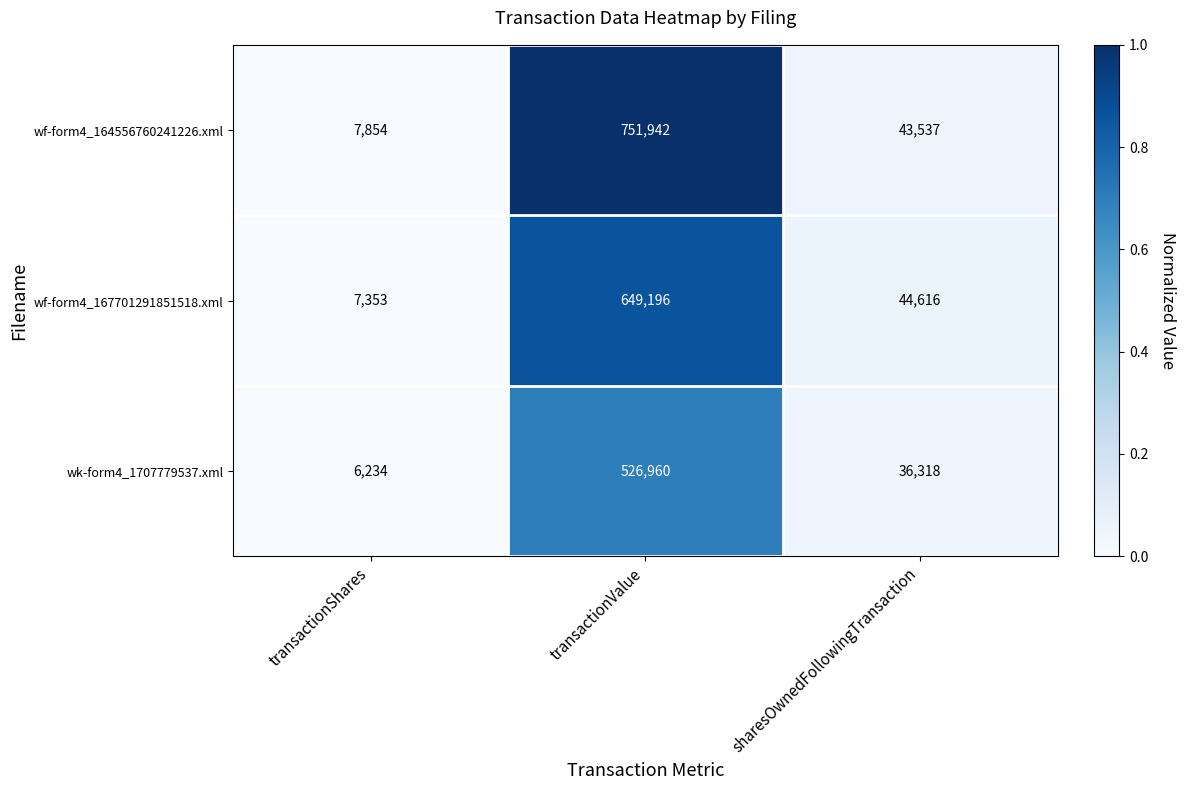

What is the greatest value displayed?

751942